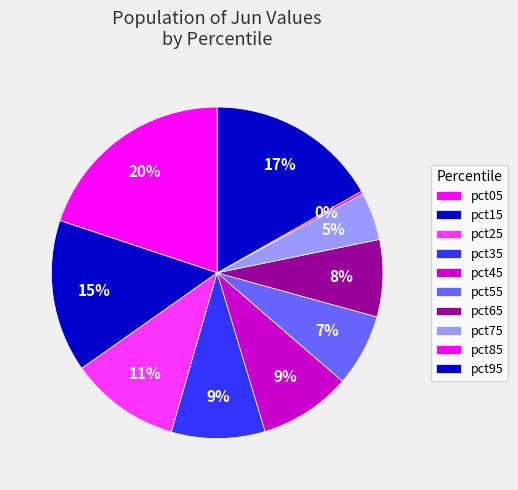

To the nearest percent, what is the average slice percentage?

10%